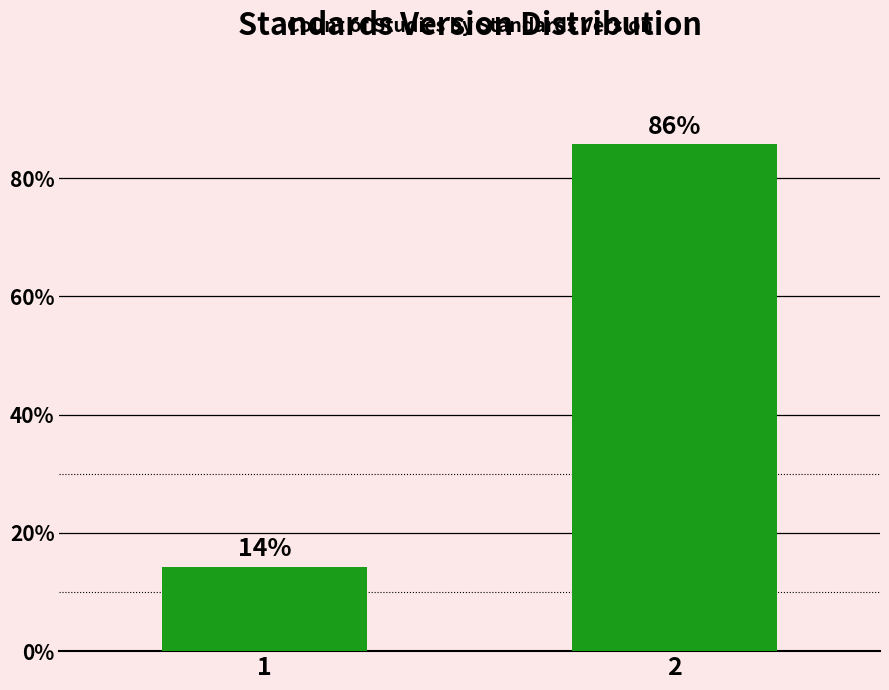

What value does the data have at 1?

14.3